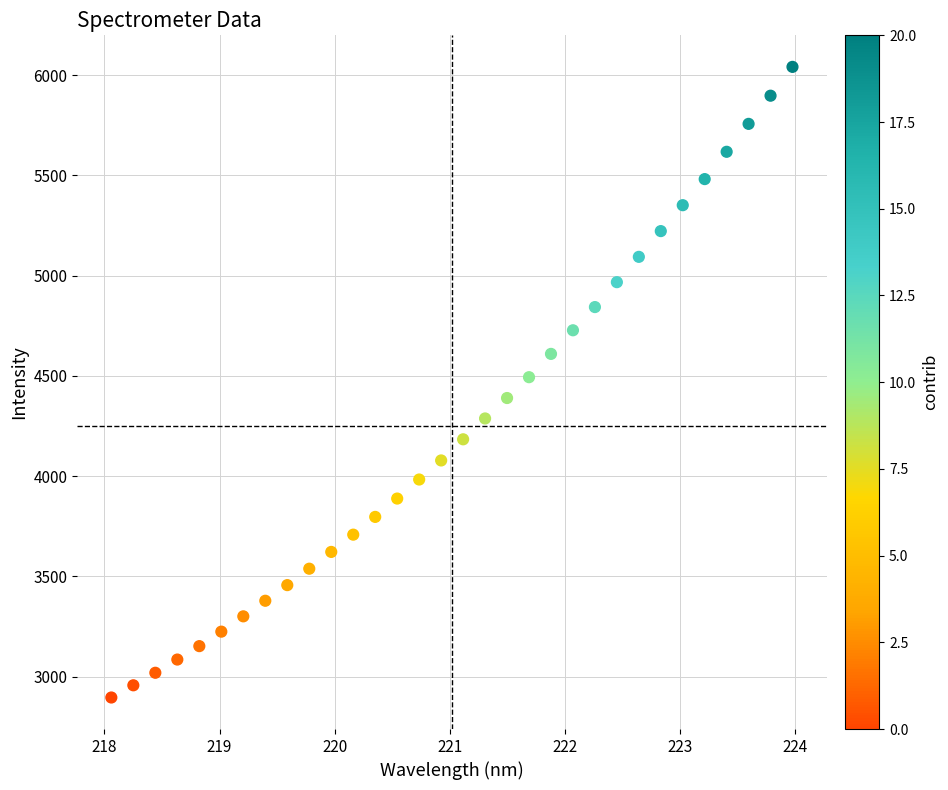

What is the range of X values (max minus min)?

5.9